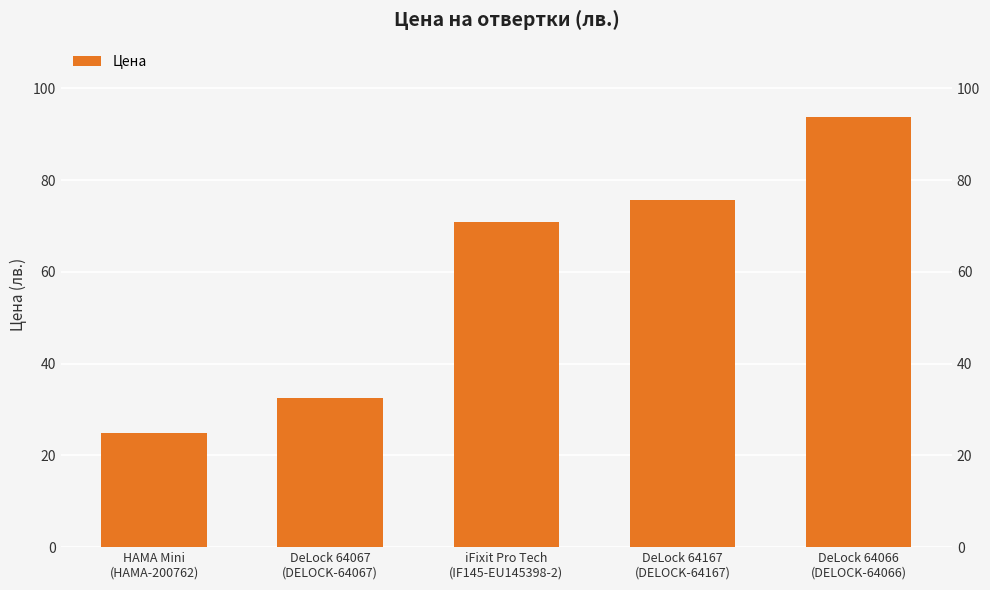

Reading right to left, extract all data points from this chart.

93.8	75.7	70.8	32.6	24.8